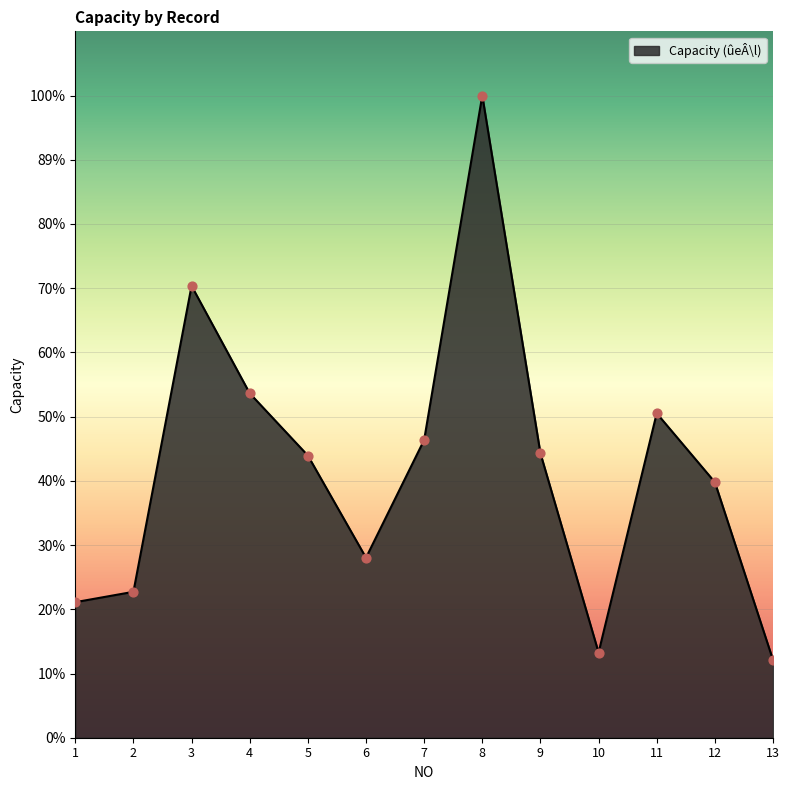

What is the ratio of the value at 8 to the value at 12?

2.5